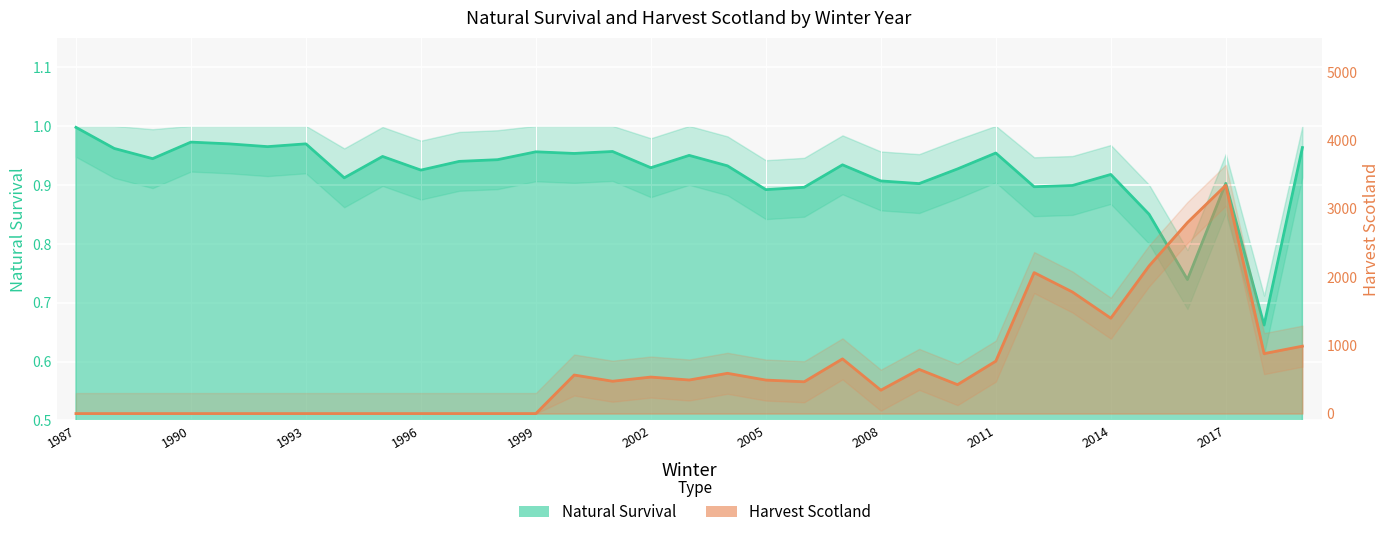

Where is the first local minimum for Harvest_Scotland?

2001